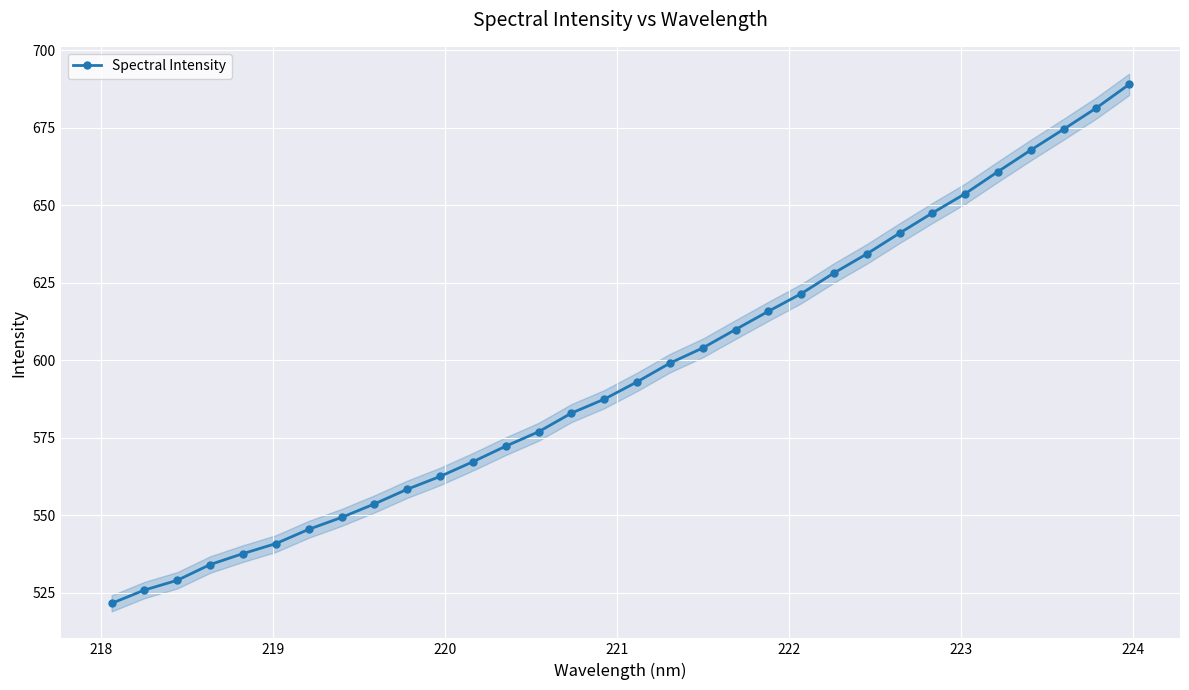

True or false: Spectral Intensity has more than 2 points higher than both neighbors.

False